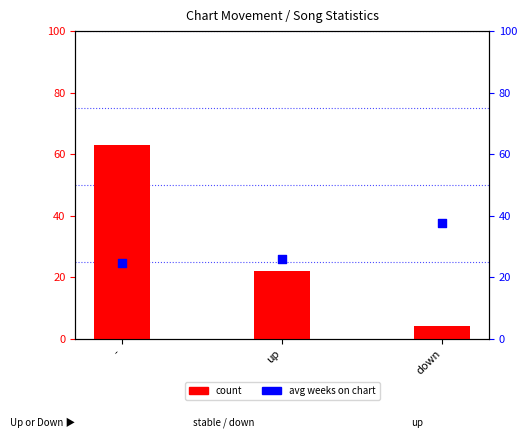

At how many categories does at least one series exceed 7?

3